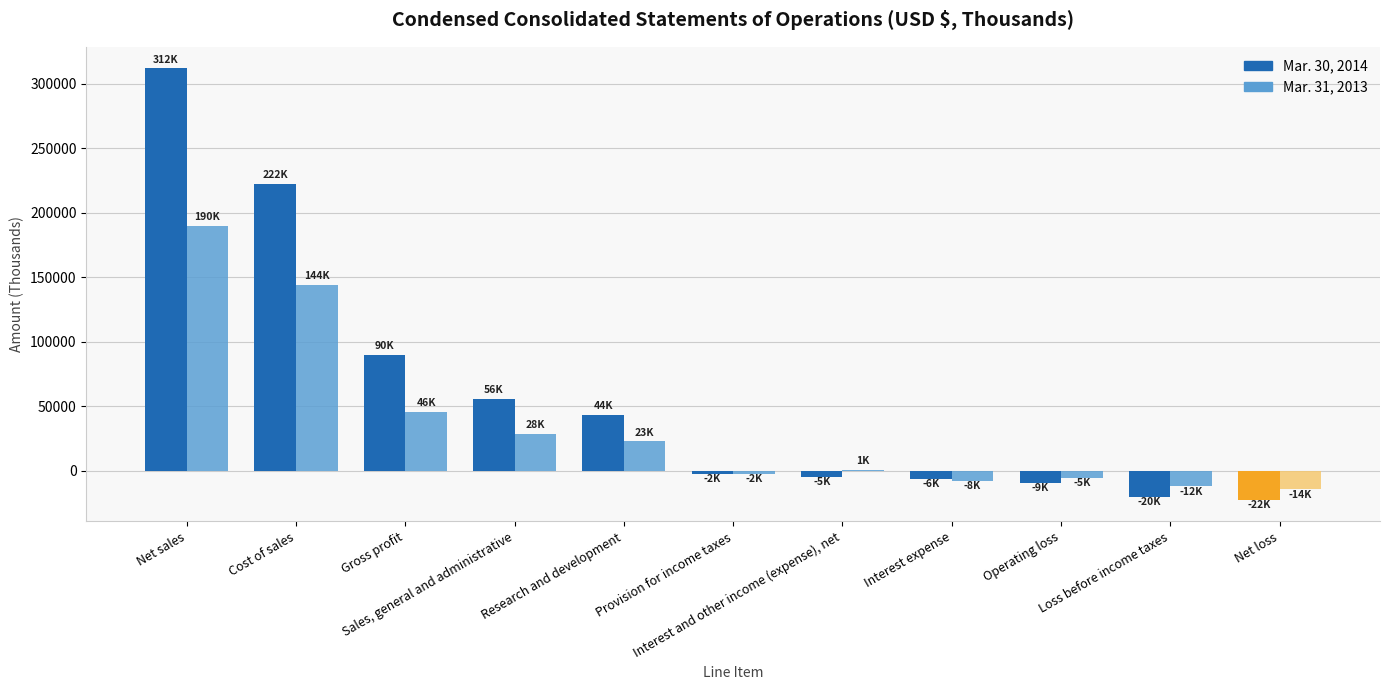

Which category has the highest value in the Mar. 30, 2014 series?

Net sales